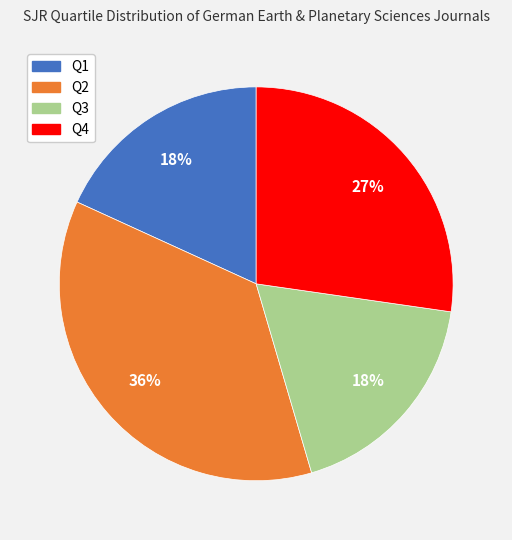

Between Q2 and Q1, which is larger?

Q2